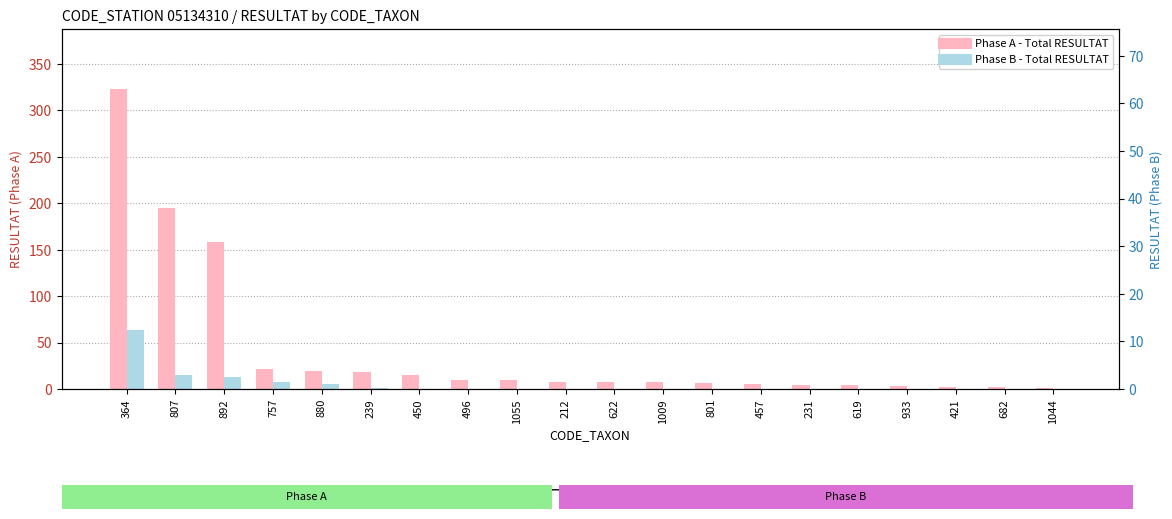

The value of Phase B - Total RESULTAT at 682 is 31. True or false?

False